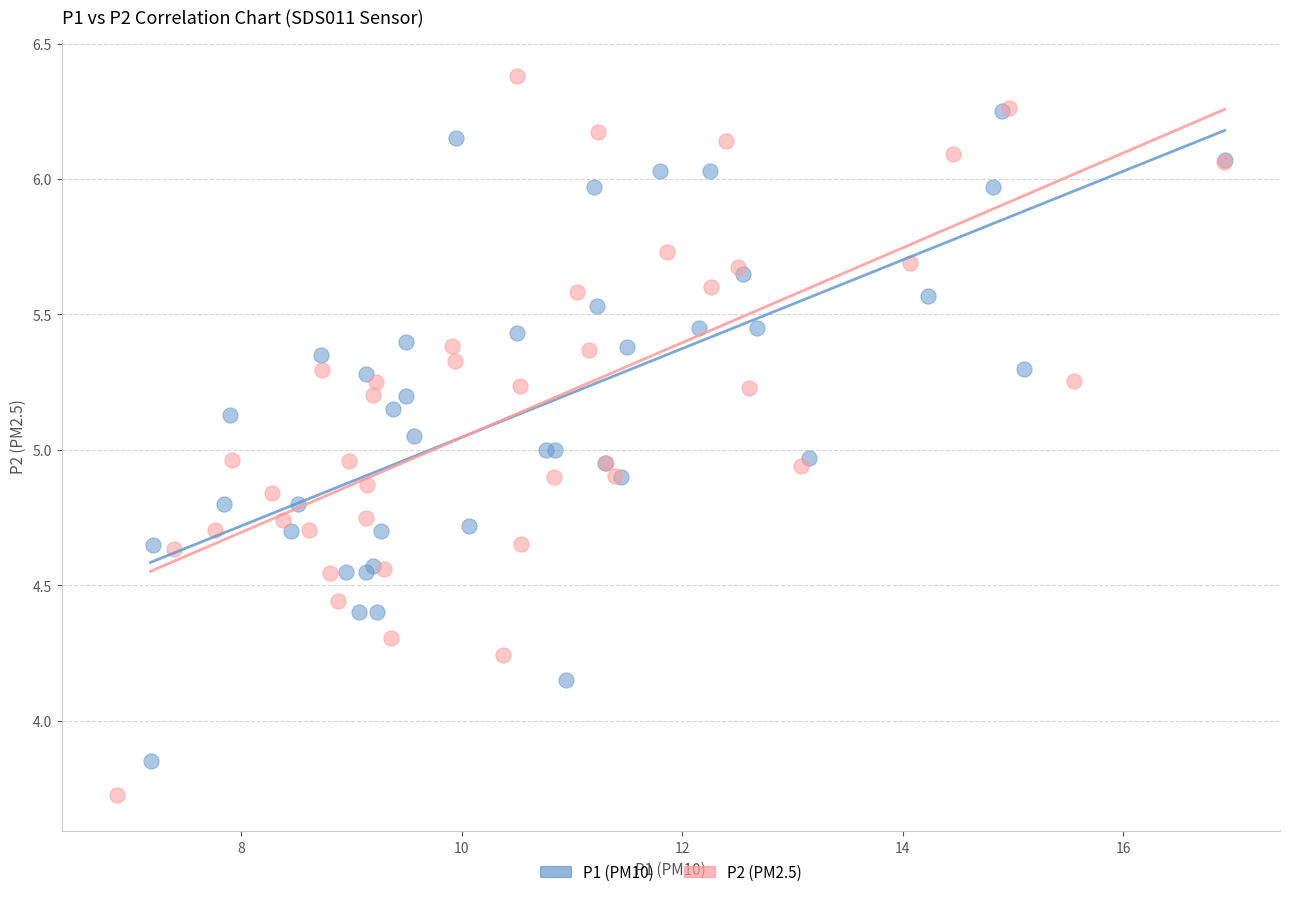

Which series reaches the minimum Y coordinate?

P2 (PM2.5)